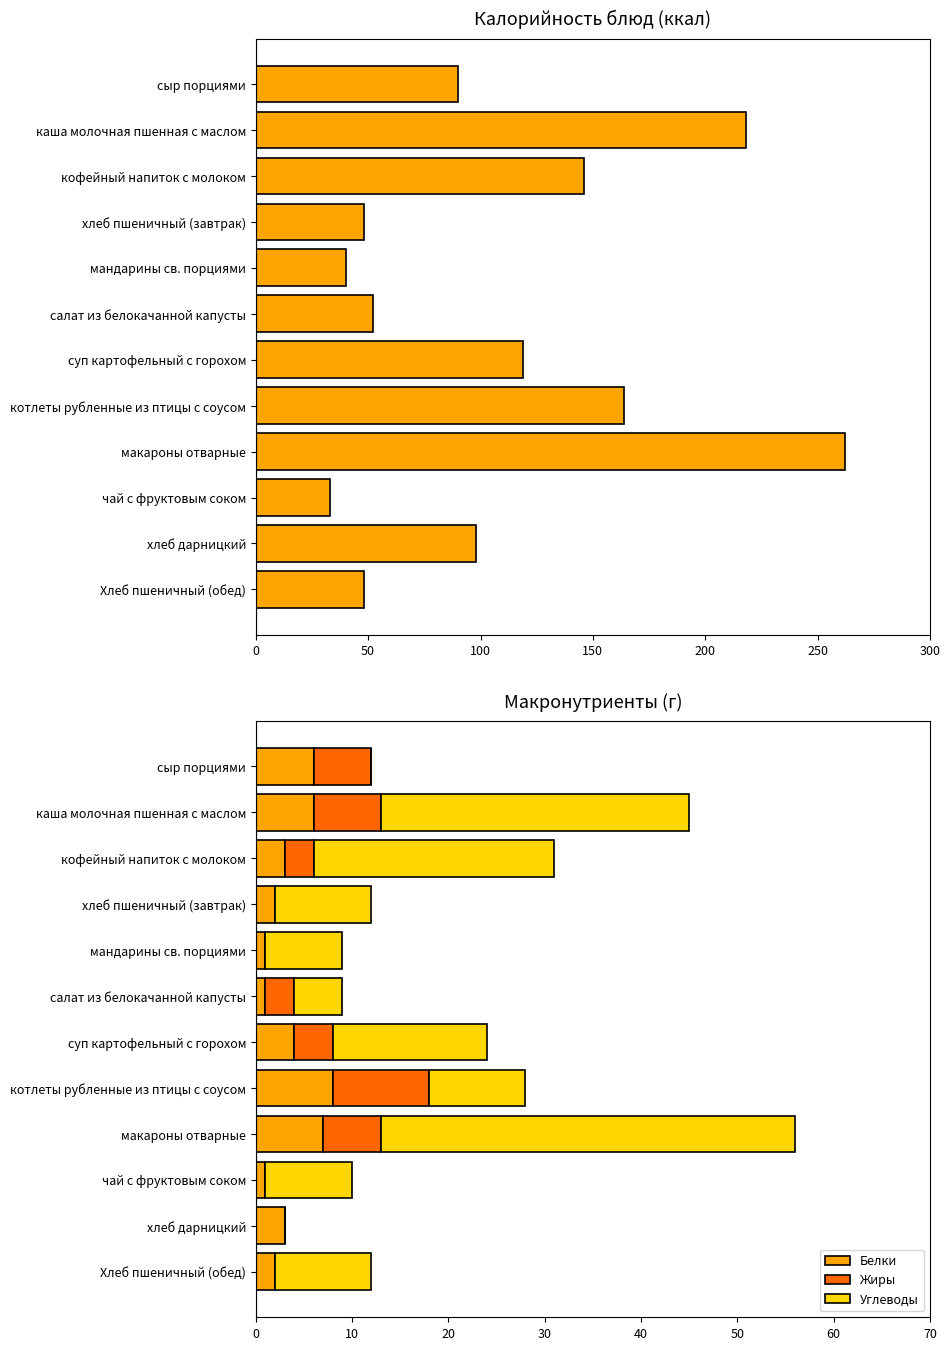

The Белки series shows 6 at каша молочная пшенная с маслом. True or false?

True